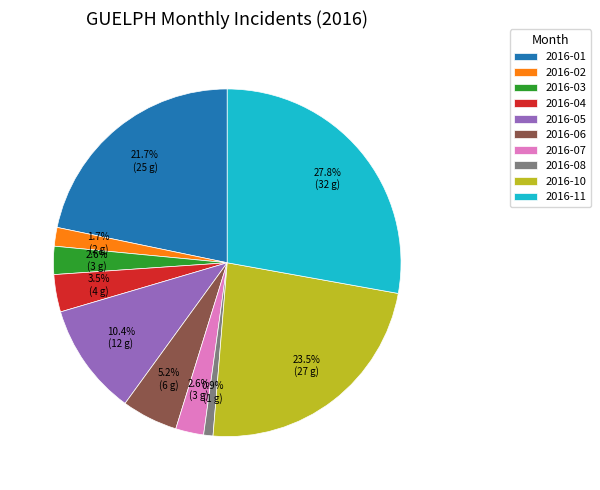

Which has a higher value, 2016-07 or 2016-11?

2016-11